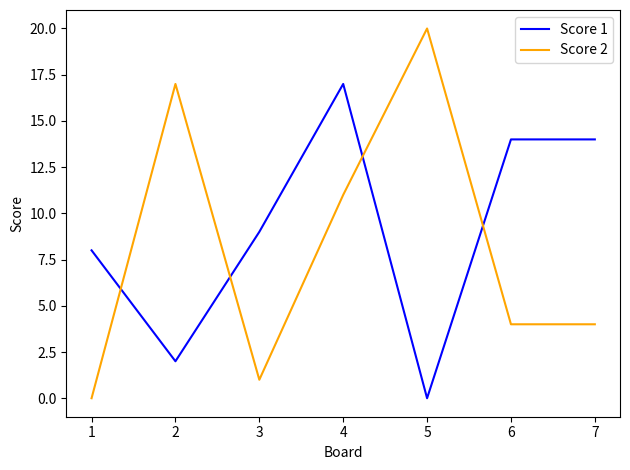

At which category does Score 2 reach its first local peak?

2